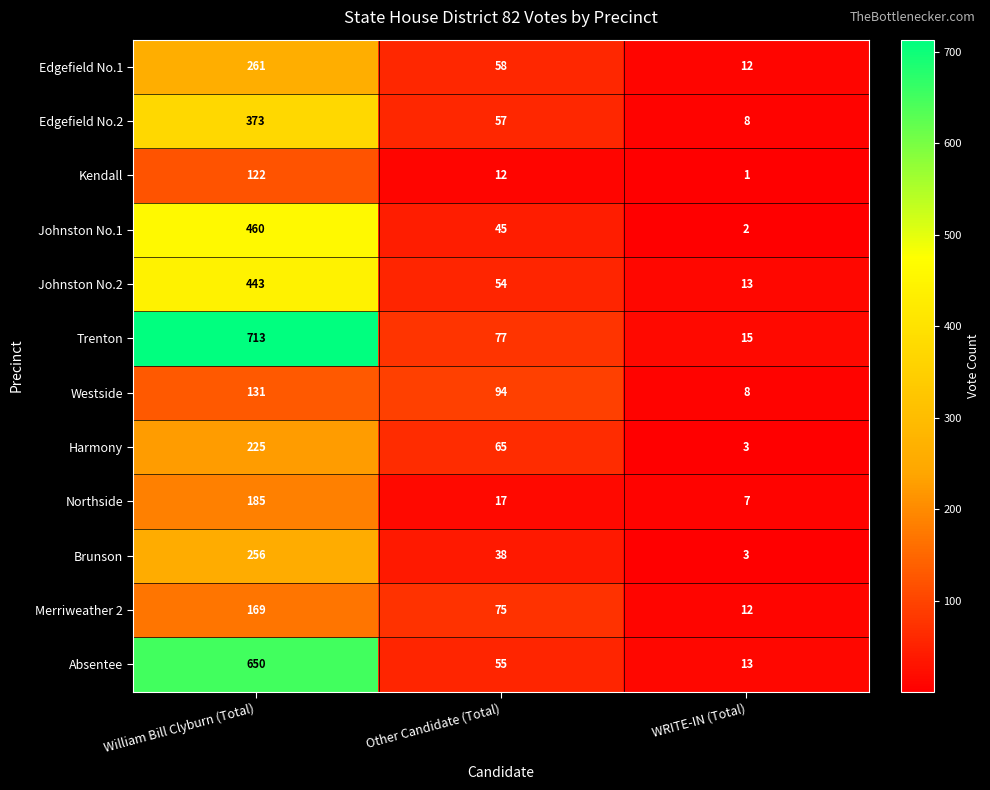

Where is Johnston No.2 nearest to the value 228?

Other Candidate (Total)